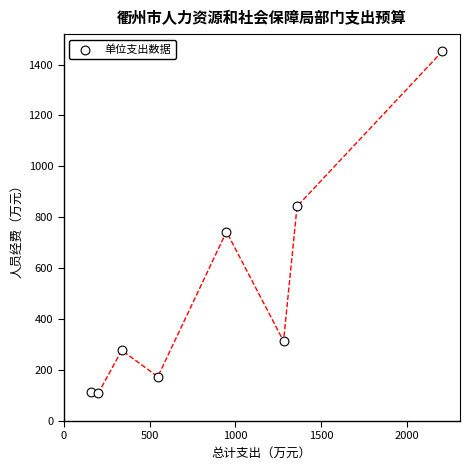

What is the range of Y values (max minus min)?

1344.0